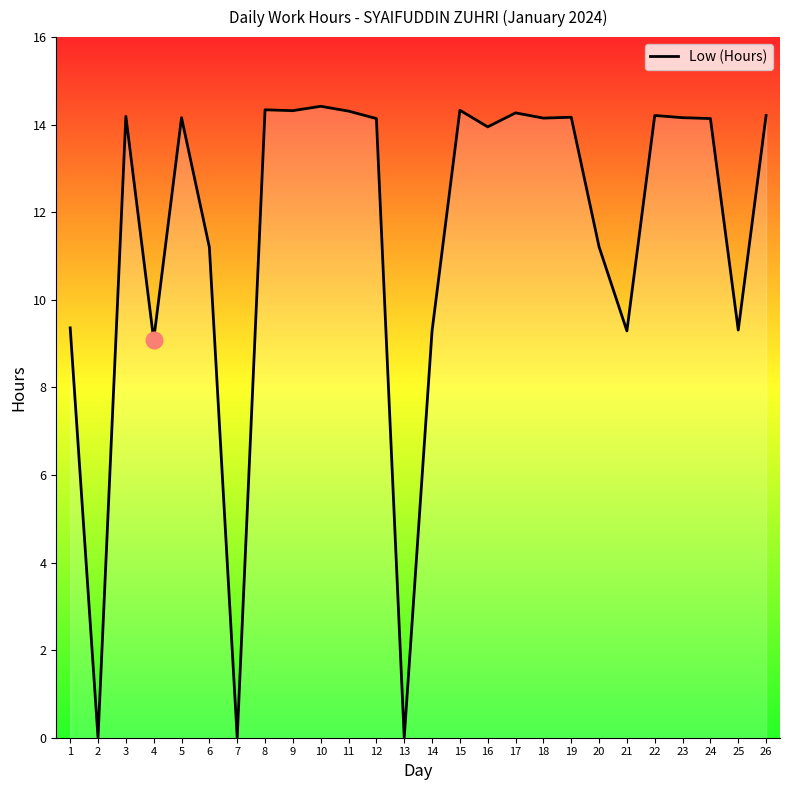

Is it true that the value at 13 is 6.5?

False